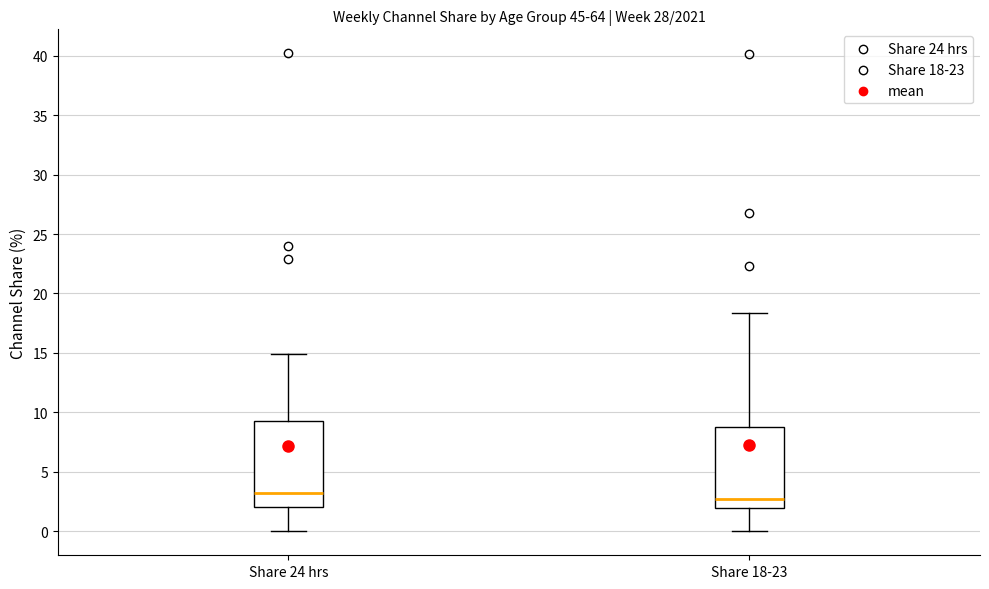

Where does the median line of the box for Share 24 hrs sit on the y-axis? The values are not printed on the chart, so give them approximately, as read against the axis.

3.0